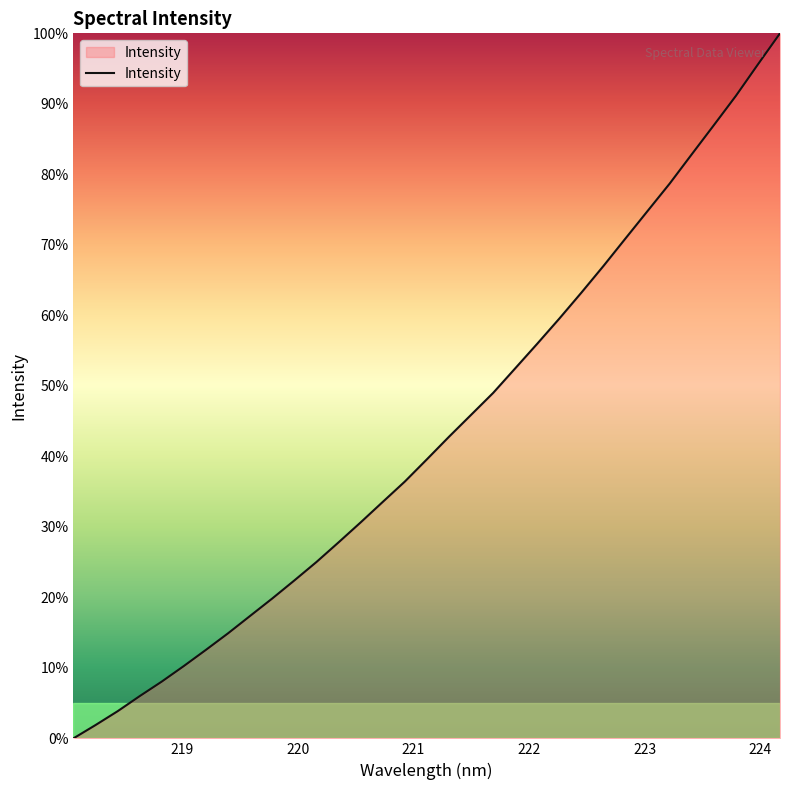

What is the maximum value shown in the chart?

100.0